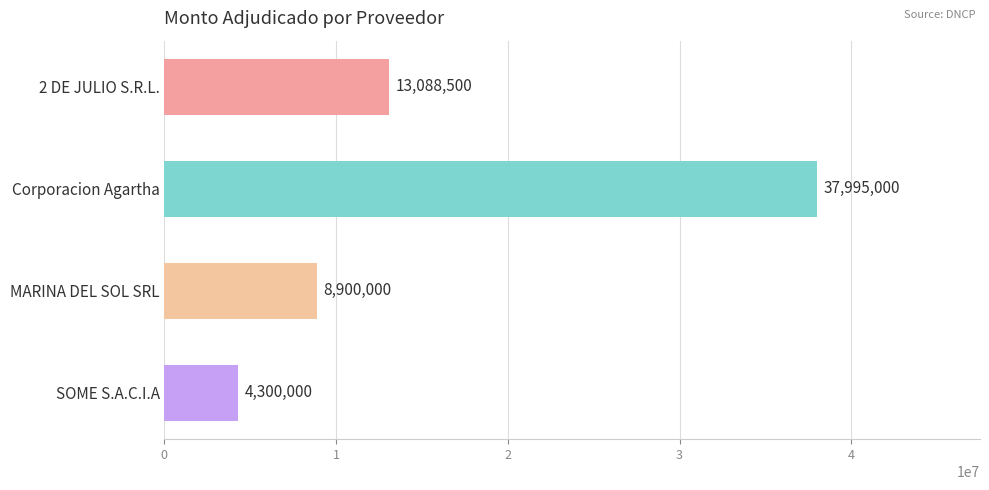

Which category has the highest value across all series?

Corporacion Agartha